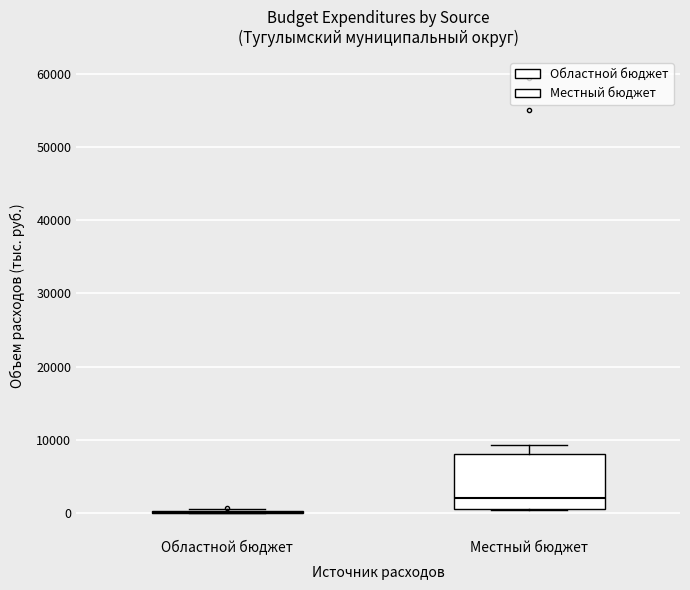

Comparing the boxes themselves (not the whiskers), which one is the tallest?

Местный бюджет